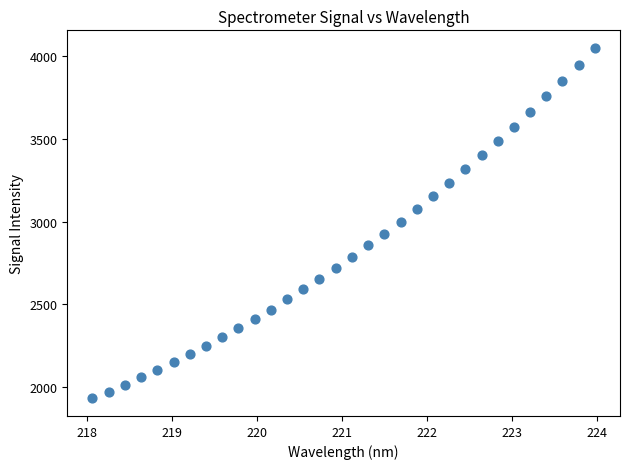

What is the range of Y values (max minus min)?

2115.8